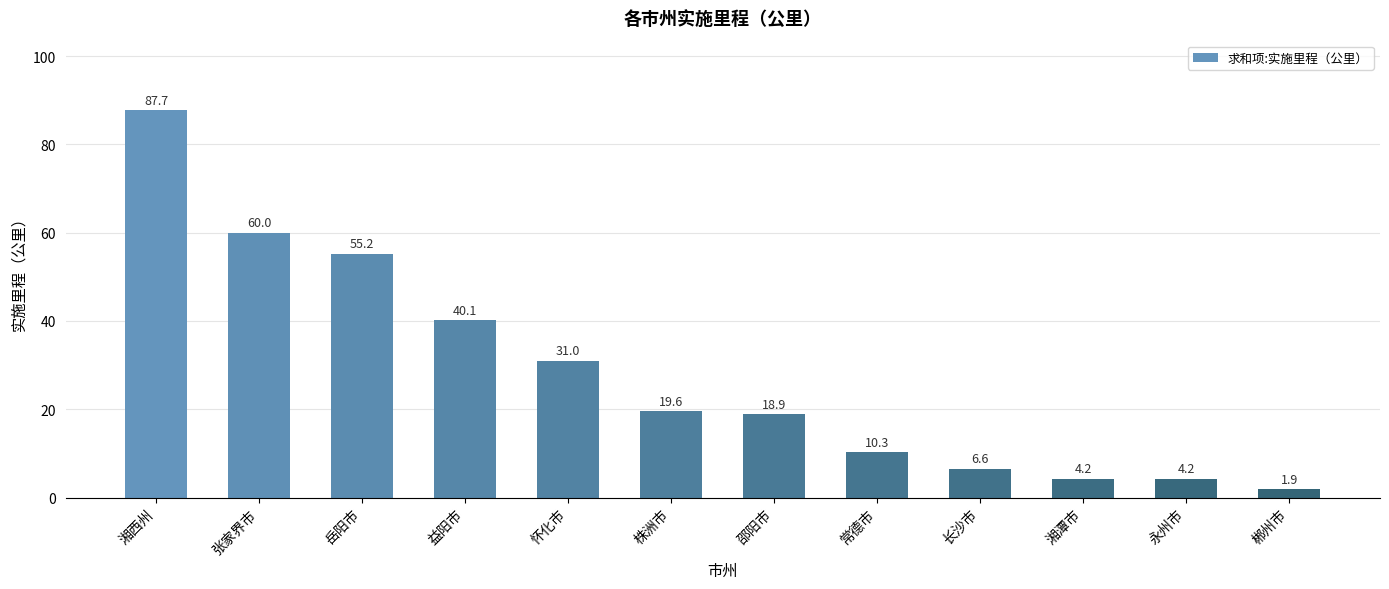

What is the label of the 6th bar from the right?

邵阳市